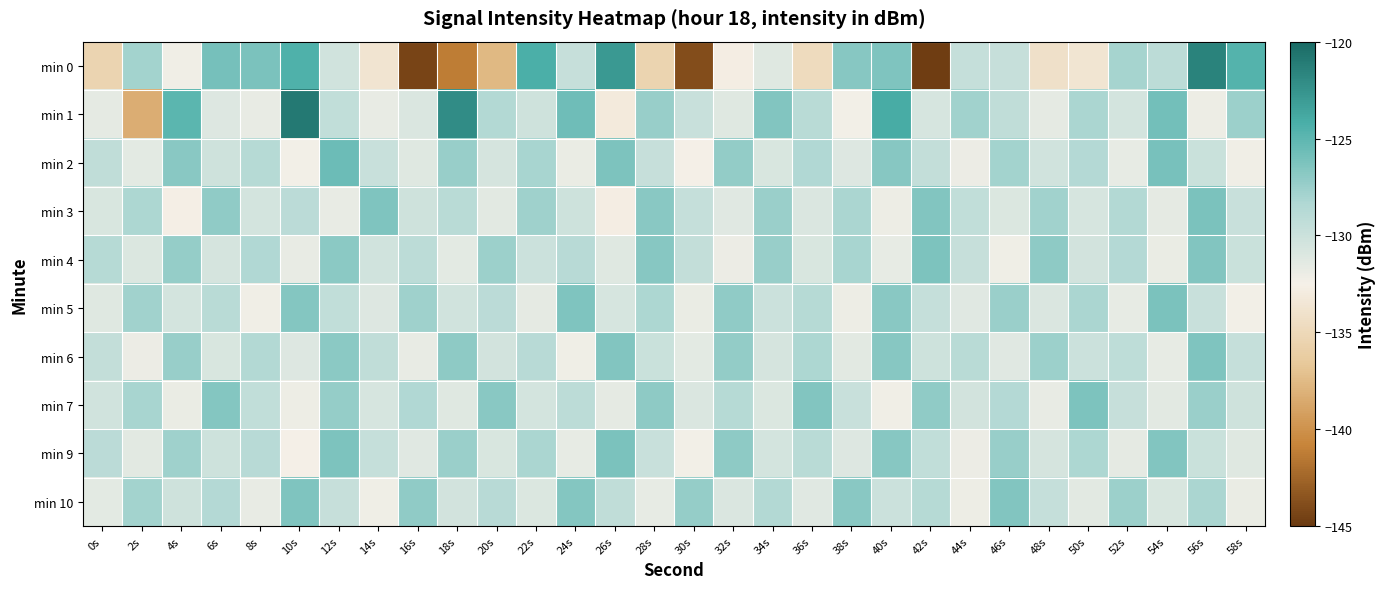

Reading left to right, list all the values displayed in this chart.

min 0: 0s=-135.4	2s=-127.9	4s=-132.3	6s=-126.0	8s=-126.2	10s=-124.5	12s=-130.3	14s=-133.7	16s=-144.4	18s=-141.3	20s=-137.7	22s=-124.2	24s=-129.7	26s=-122.9	28s=-135.4	30s=-143.9	32s=-132.7	34s=-131.2	36s=-134.7	38s=-126.7	40s=-126.4	42s=-144.7	44s=-129.6	46s=-129.7	48s=-134.1	50s=-133.7	52s=-127.9	54s=-129.1	56s=-121.5	58s=-124.6
min 1: 0s=-131.5	2s=-138.3	4s=-124.9	6s=-131.1	8s=-131.8	10s=-120.9	12s=-129.4	14s=-131.8	16s=-130.9	18s=-122.1	20s=-128.5	22s=-130.2	24s=-125.7	26s=-133.1	28s=-127.4	30s=-129.8	32s=-131.2	34s=-126.5	36s=-128.9	38s=-132.4	40s=-124.1	42s=-130.7	44s=-127.8	46s=-129.3	48s=-131.6	50s=-128.2	52s=-130.5	54s=-125.9	56s=-132.1	58s=-127.6
min 2: 0s=-129.3	2s=-131.5	4s=-126.8	6s=-130.2	8s=-128.7	10s=-132.4	12s=-125.6	14s=-129.8	16s=-131.2	18s=-127.4	20s=-130.6	22s=-128.1	24s=-131.9	26s=-126.3	28s=-129.7	30s=-132.5	32s=-127.2	34s=-130.8	36s=-128.4	38s=-131.1	40s=-126.7	42s=-129.5	44s=-132.0	46s=-127.9	48s=-130.3	50s=-128.6	52s=-131.7	54s=-126.1	56s=-129.9	58s=-132.3
min 3: 0s=-130.8	2s=-128.3	4s=-132.6	6s=-127.1	8s=-130.5	10s=-129.0	12s=-131.8	14s=-126.4	16s=-130.2	18s=-128.9	20s=-131.4	22s=-127.7	24s=-130.1	26s=-132.7	28s=-126.8	30s=-129.6	32s=-131.3	34s=-127.5	36s=-130.9	38s=-128.2	40s=-132.1	42s=-126.5	44s=-129.4	46s=-131.0	48s=-127.8	50s=-130.7	52s=-128.5	54s=-131.6	56s=-126.2	58s=-129.8
min 4: 0s=-128.7	2s=-131.0	4s=-127.3	6s=-130.6	8s=-128.4	10s=-131.8	12s=-126.9	14s=-130.3	16s=-129.1	18s=-131.5	20s=-127.6	22s=-130.0	24s=-128.8	26s=-131.2	28s=-126.7	30s=-129.5	32s=-132.0	34s=-127.4	36s=-130.8	38s=-128.1	40s=-131.7	42s=-126.3	44s=-129.7	46s=-132.2	48s=-127.0	50s=-130.4	52s=-128.6	54s=-131.9	56s=-126.5	58s=-129.9
min 5: 0s=-131.2	2s=-127.8	4s=-130.5	6s=-128.9	8s=-132.3	10s=-126.6	12s=-129.4	14s=-131.1	16s=-127.7	18s=-130.3	20s=-129.0	22s=-131.6	24s=-126.4	26s=-130.7	28s=-128.3	30s=-131.9	32s=-127.1	34s=-130.0	36s=-128.7	38s=-132.1	40s=-126.8	42s=-129.6	44s=-131.3	46s=-127.5	48s=-130.9	50s=-128.2	52s=-131.7	54s=-126.2	56s=-129.8	58s=-132.4
min 6: 0s=-129.5	2s=-132.0	4s=-127.4	6s=-130.8	8s=-128.5	10s=-131.1	12s=-126.9	14s=-129.3	16s=-131.8	18s=-127.0	20s=-130.4	22s=-128.8	24s=-132.2	26s=-126.5	28s=-129.9	30s=-131.5	32s=-127.2	34s=-130.6	36s=-128.3	38s=-131.4	40s=-126.7	42s=-130.1	44s=-128.9	46s=-131.3	48s=-127.6	50s=-130.0	52s=-129.2	54s=-131.7	56s=-126.4	58s=-129.6
min 7: 0s=-130.3	2s=-128.1	4s=-131.9	6s=-126.6	8s=-129.4	10s=-132.1	12s=-127.3	14s=-130.7	16s=-128.4	18s=-131.2	20s=-126.8	22s=-130.5	24s=-129.1	26s=-131.6	28s=-127.0	30s=-130.9	32s=-128.7	34s=-131.0	36s=-126.5	38s=-129.8	40s=-132.3	42s=-127.1	44s=-130.4	46s=-128.6	48s=-131.8	50s=-126.3	52s=-129.7	54s=-131.4	56s=-127.5	58s=-130.2
min 9: 0s=-129.0	2s=-131.4	4s=-127.7	6s=-130.1	8s=-128.8	10s=-132.5	12s=-126.3	14s=-129.6	16s=-131.3	18s=-127.5	20s=-130.8	22s=-128.2	24s=-131.7	26s=-126.2	28s=-129.8	30s=-132.4	32s=-127.0	34s=-130.5	36s=-128.9	38s=-131.1	40s=-126.7	42s=-129.4	44s=-132.0	46s=-127.4	48s=-130.6	50s=-128.3	52s=-131.6	54s=-126.5	56s=-129.9	58s=-131.2
min 10: 0s=-131.5	2s=-127.9	4s=-130.2	6s=-128.6	8s=-131.8	10s=-126.4	12s=-129.7	14s=-132.2	16s=-127.1	18s=-130.4	20s=-128.8	22s=-131.0	24s=-126.6	26s=-129.3	28s=-131.7	30s=-127.3	32s=-130.9	34s=-128.5	36s=-131.3	38s=-126.8	40s=-130.0	42s=-128.7	44s=-132.1	46s=-126.5	48s=-129.6	50s=-131.4	52s=-127.6	54s=-130.8	56s=-128.2	58s=-131.9